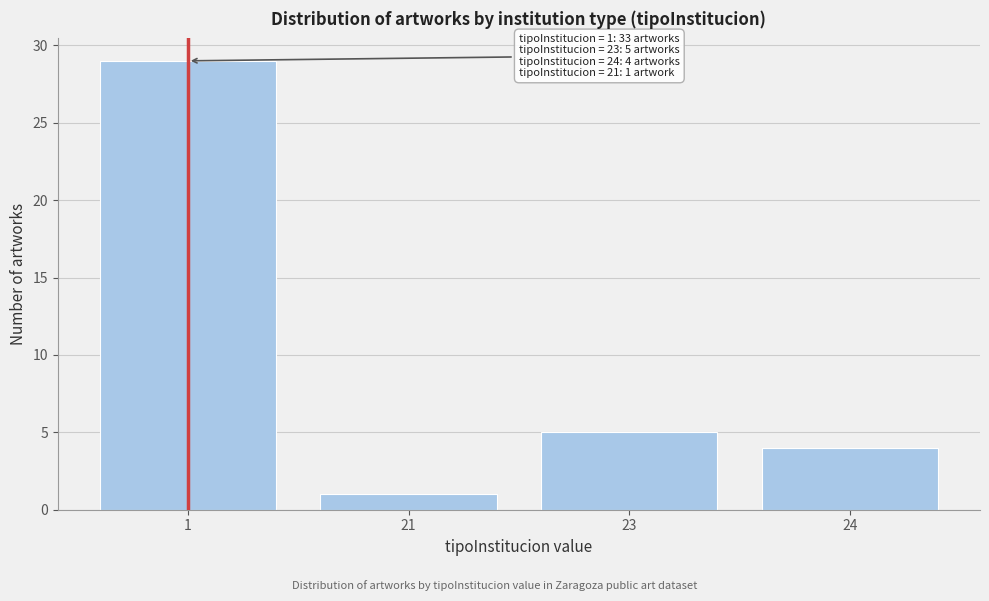

Reading left to right, list all the values displayed in this chart.

29	1	5	4